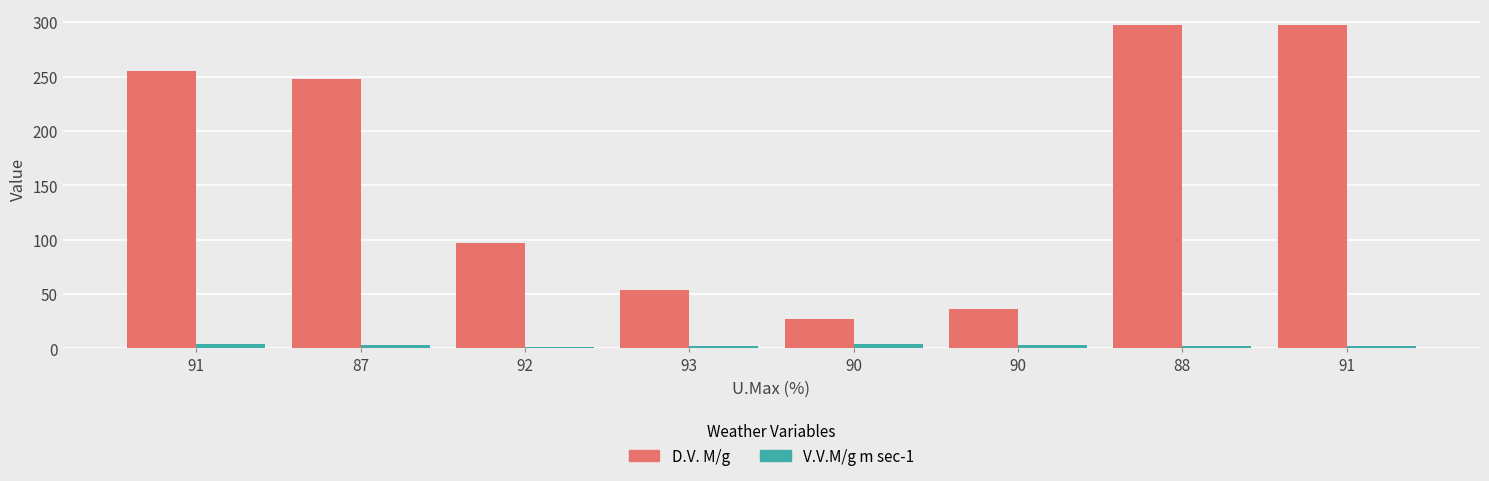

Does the chart contain any negative values?

No